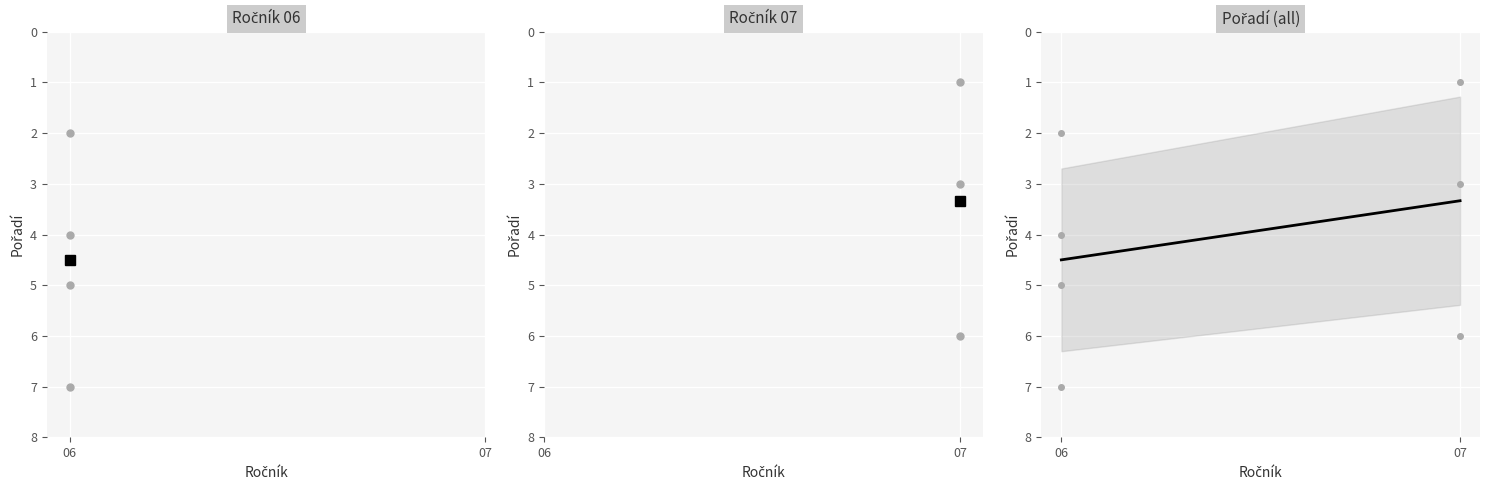

Approximately how many times larger is the value at 07 compared to 06?

0.7